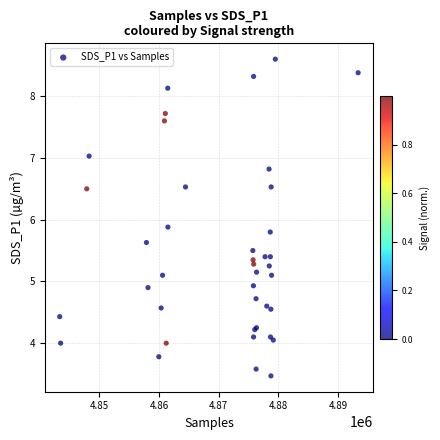

What Y value in the scatter plot is closest to 6?

5.9